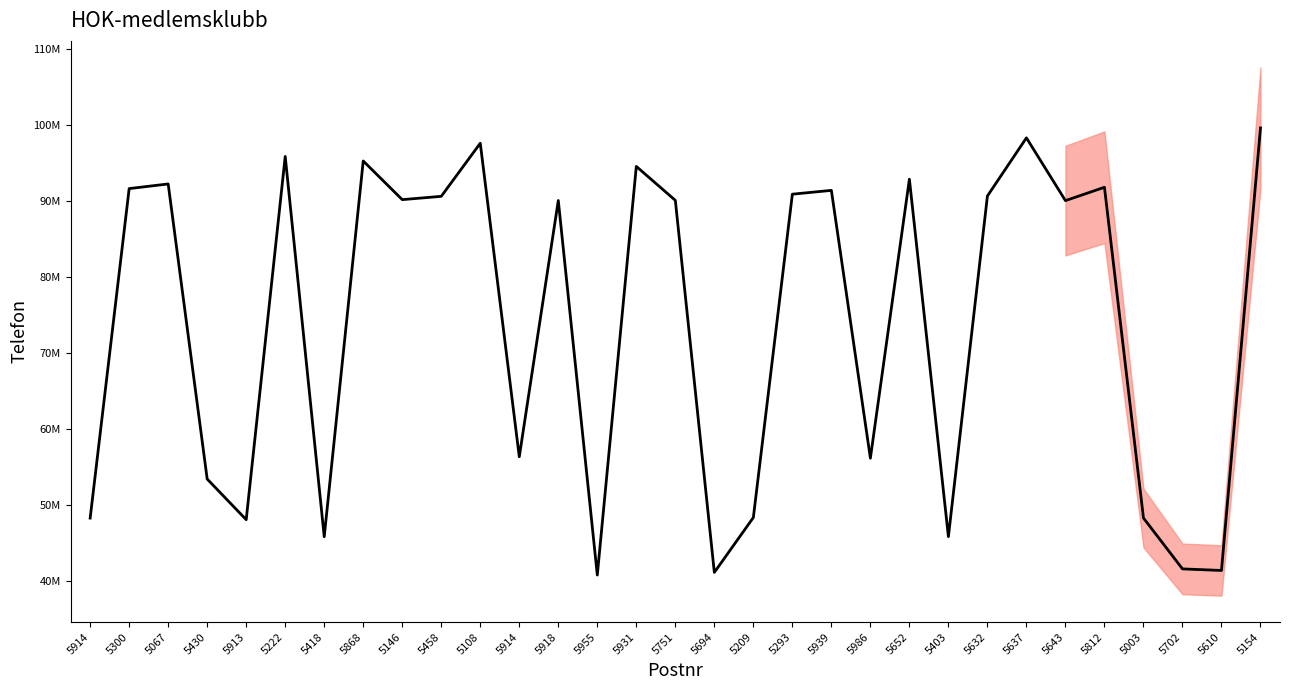

Reading left to right, extract all data points from this chart.

5914=48287186	5300=91614343	5067=92224656	5430=53421666	5913=48079470	5222=95841669	5418=45838712	5868=95246440	5146=90162069	5458=90597268	5108=97578815	5914=56350429	5918=90046989	5955=40800084	5931=94530126	5751=90067577	5694=41147635	5209=48361248	5293=90878512	5939=91380694	5986=56166233	5652=92848844	5403=45851189	5632=90641406	5637=98285917	5643=90032775	5812=91787680	5003=48298135	5702=41606412	5610=41402979	5154=99595338